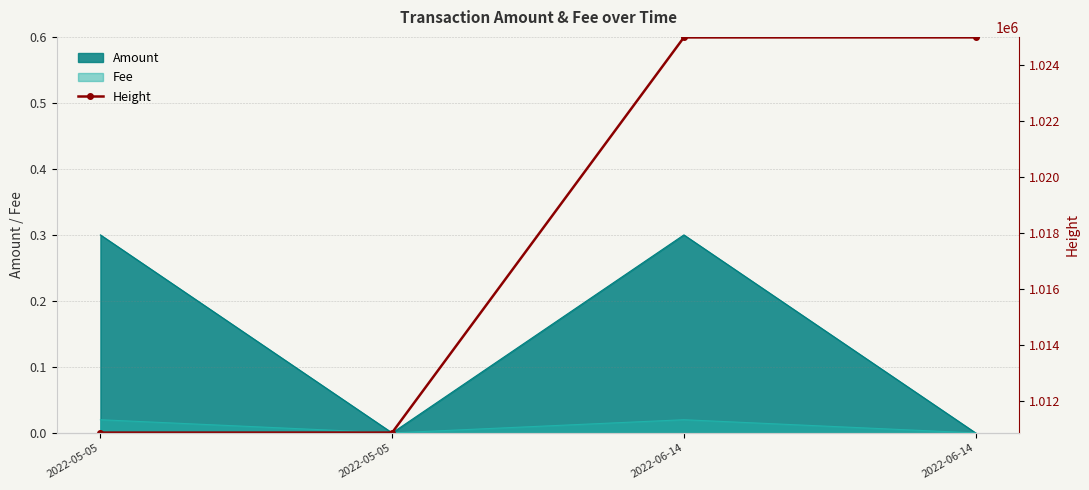

What is the sum of all values?

4071766